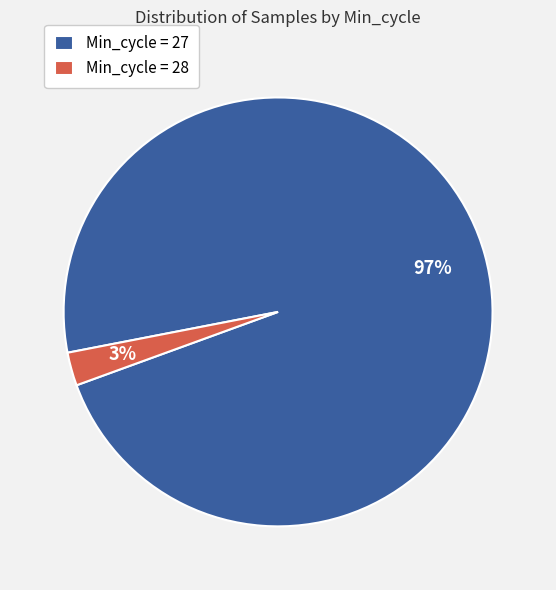

Do Min_cycle = 28 and Min_cycle = 27 together represent more than half of the pie?

Yes